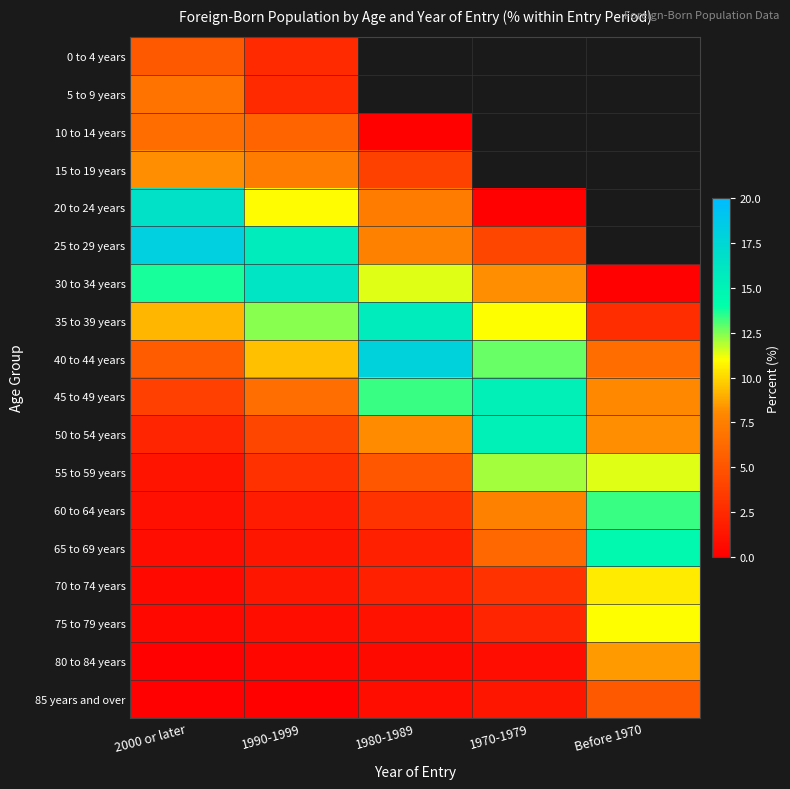

Rank the categories by 85 years and over value from highest to lowest.

Before 1970, 1970-1979, 1980-1989, 1990-1999, 2000 or later